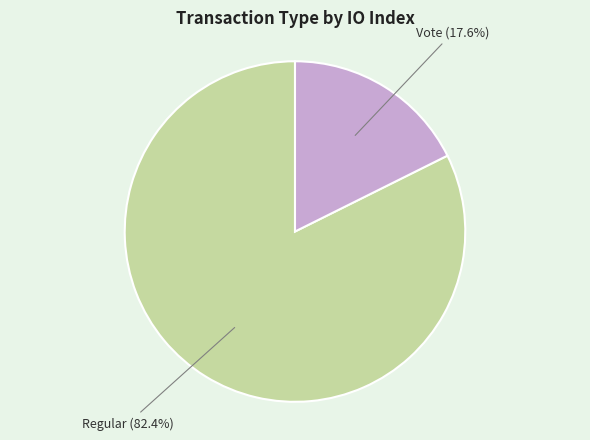

Is there a majority slice in this chart?

Yes